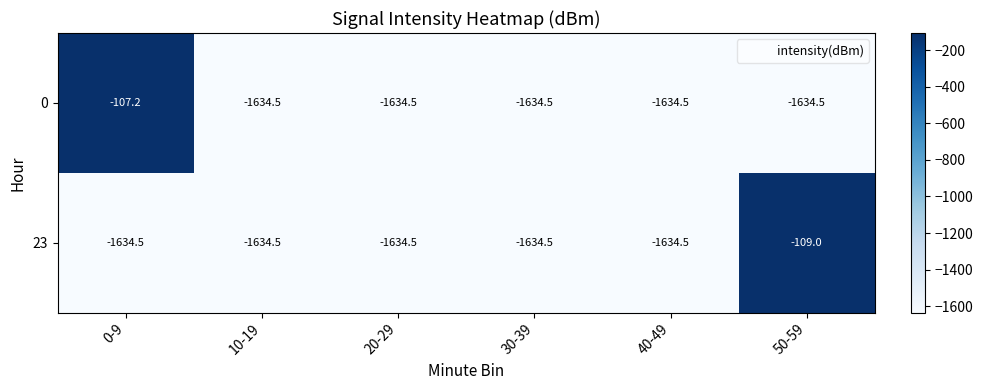

What is the average value of the 23 series?

-1380.2